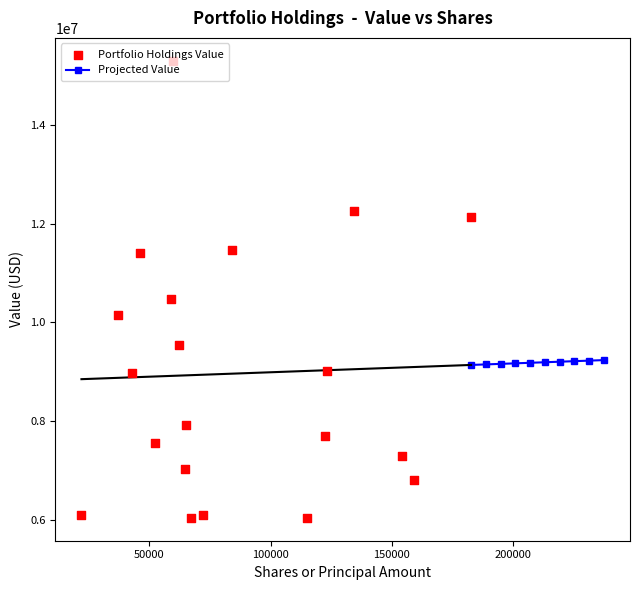

What is the highest value of the Projected Value series?

9235497.9